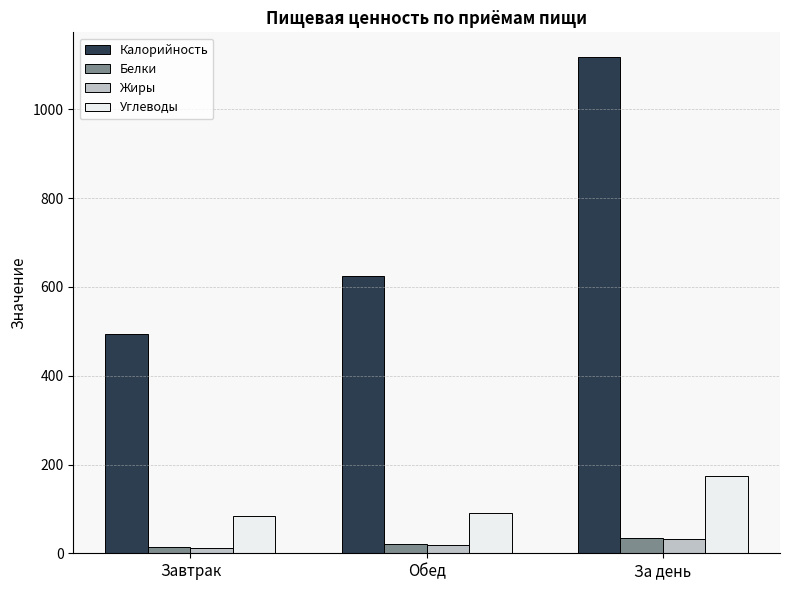

What is the average value of the Углеводы series?

116.3